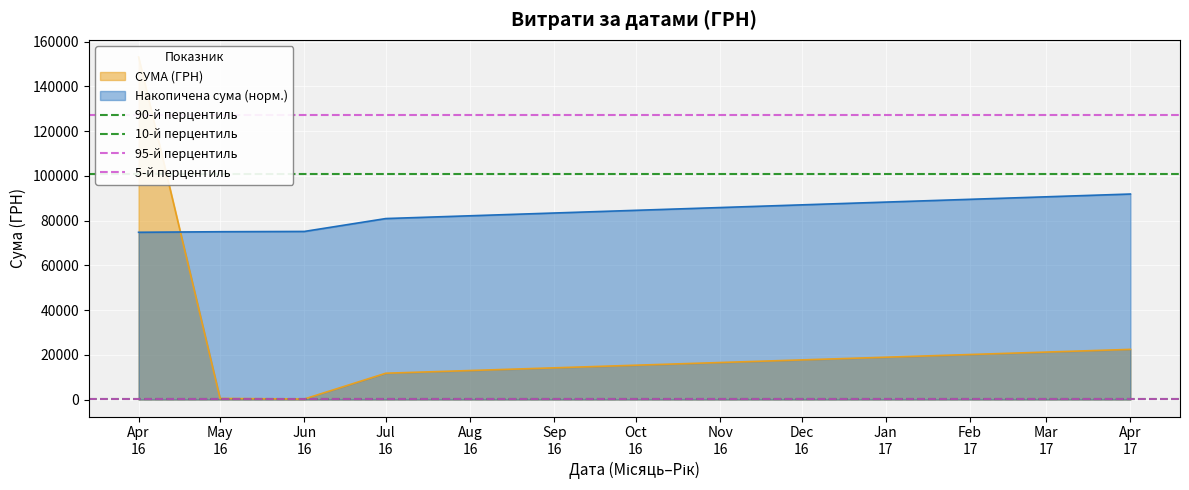

What is the minimum value for Накопичена сума (норм.)?

74771.3